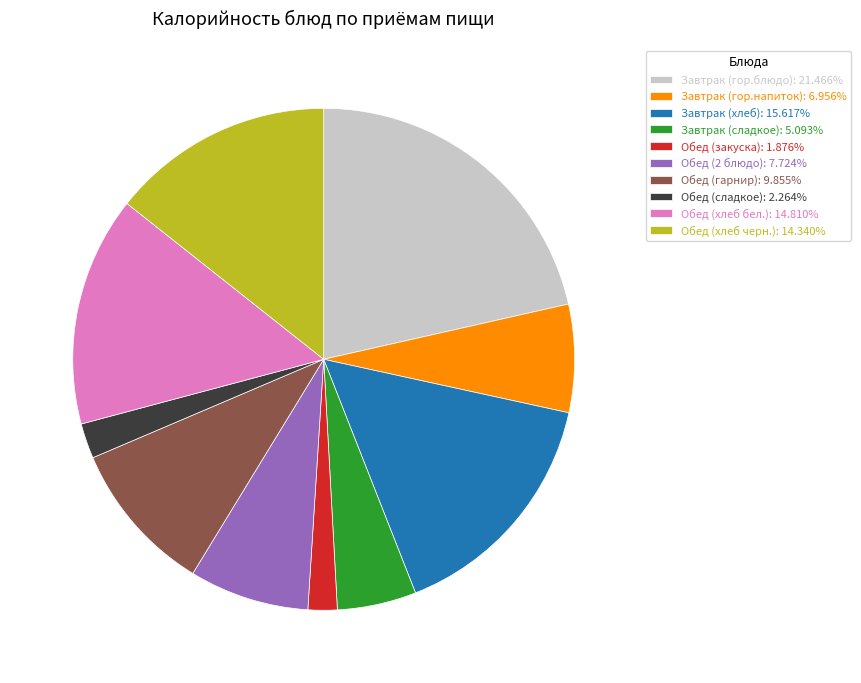

Is there any slice that represents more than half of the pie?

No